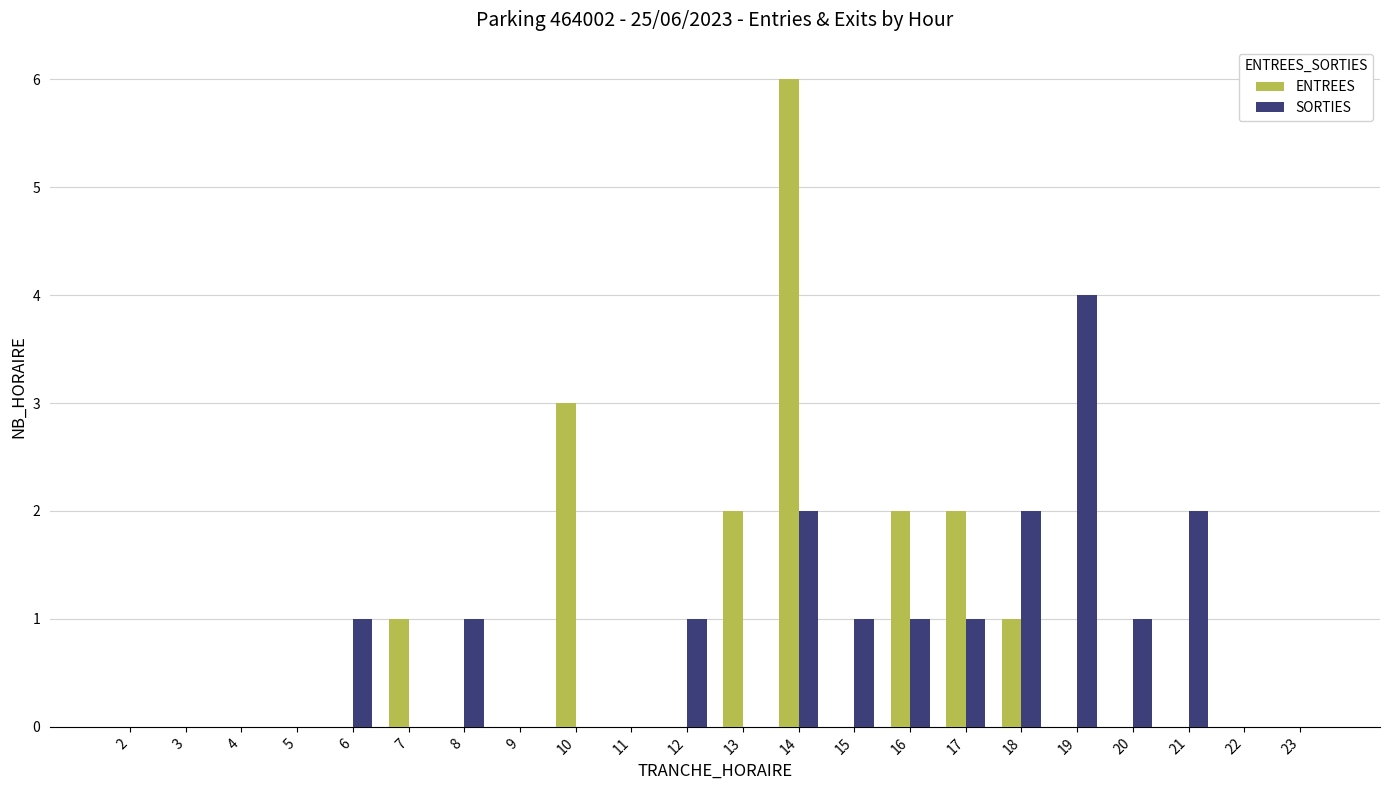

At which category is the sum across all series the highest?

14